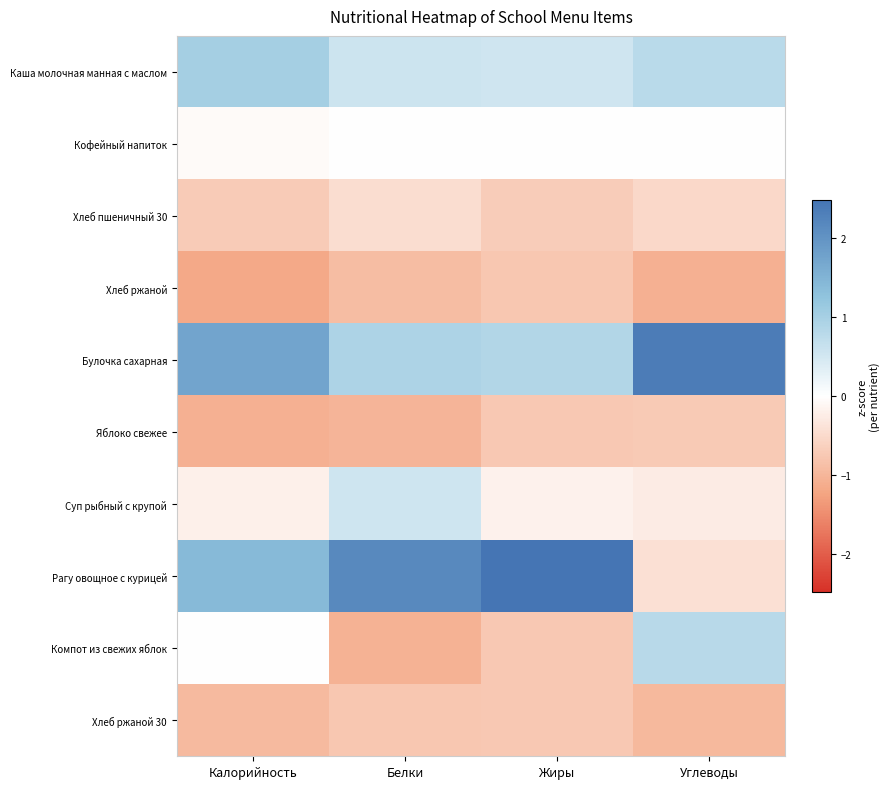

How many data points does each series have?

4